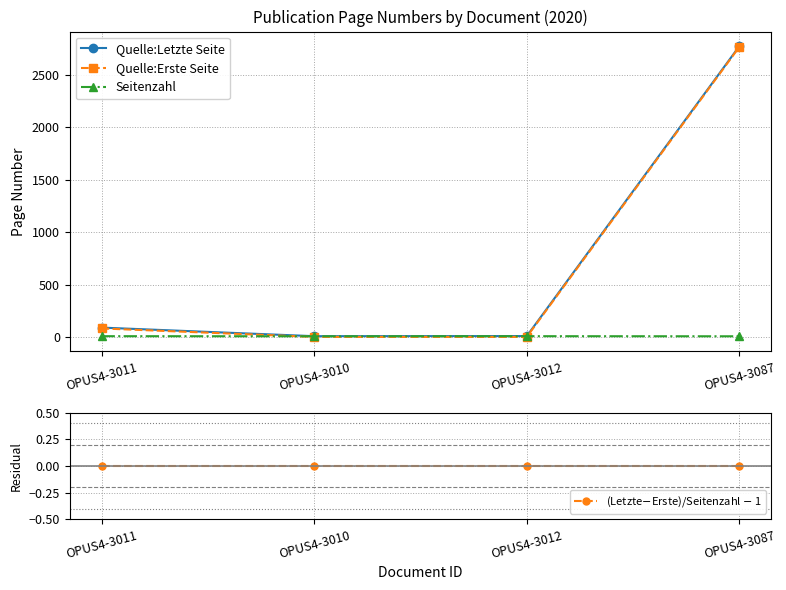

How many series are shown in this chart?

4